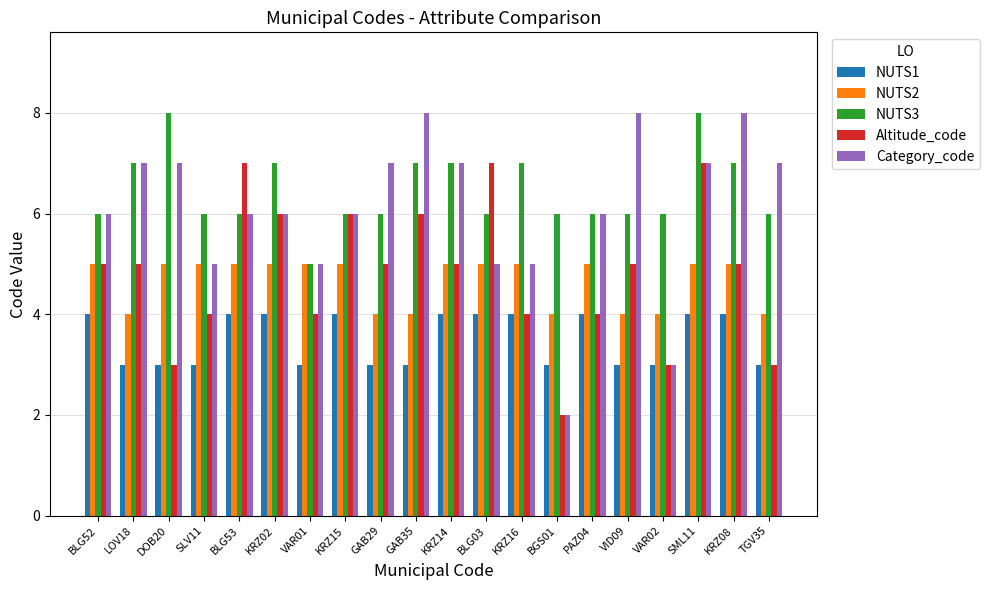

What is the difference between the maximum and second lowest values in the Altitude_code series?

4